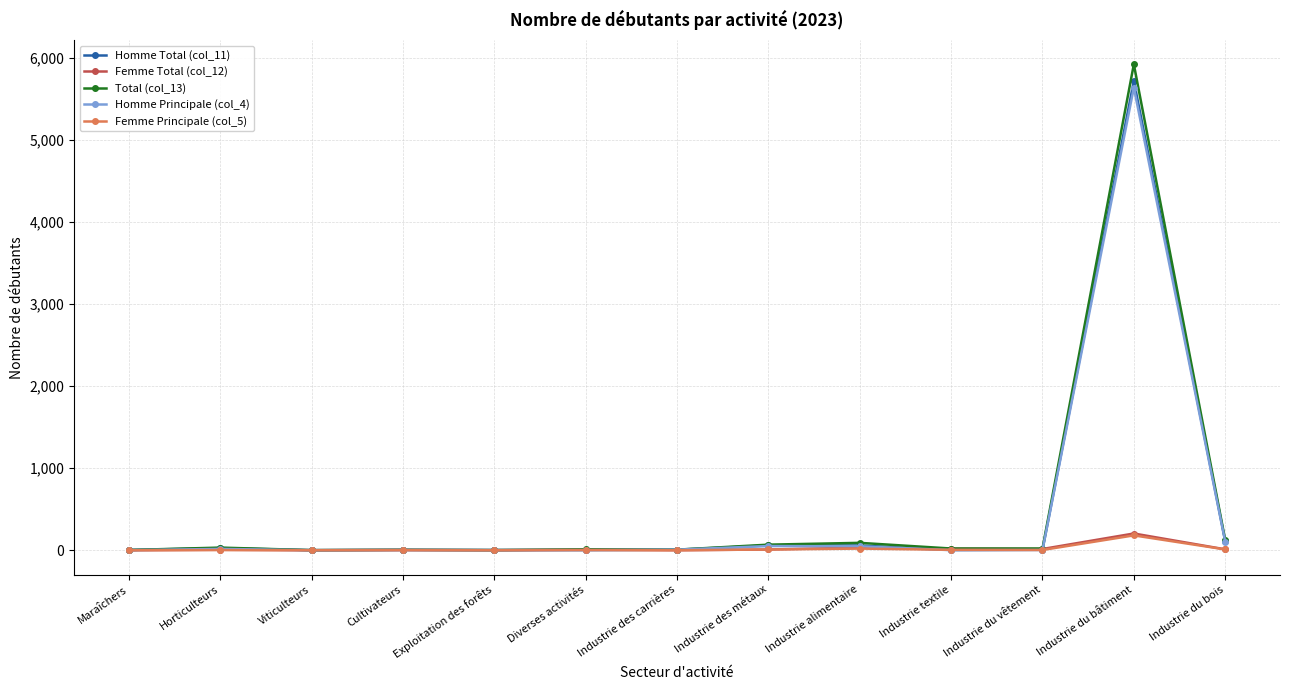

True or false: Femme Total (col_12) has a value of 0 at Exploitation des forêts.

True